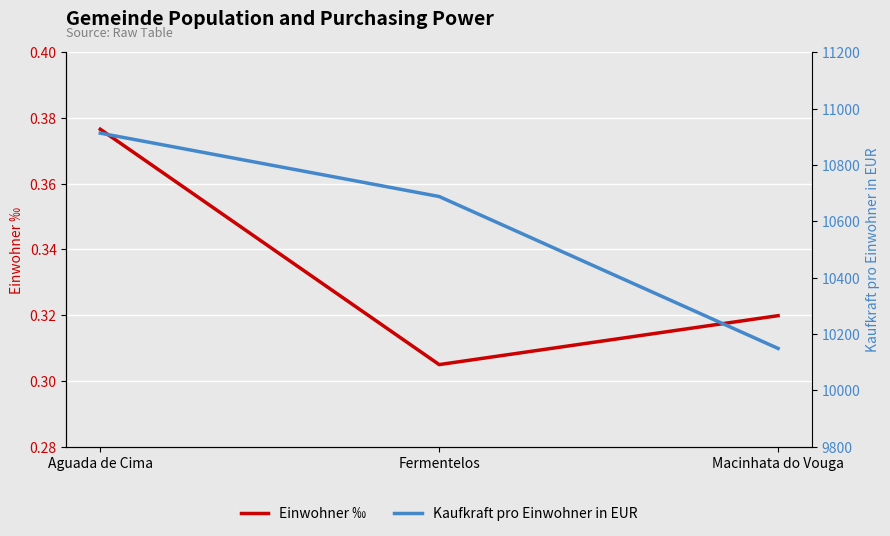

What is the value of the Einwohner ‰ point at the 3rd from the left?

0.3